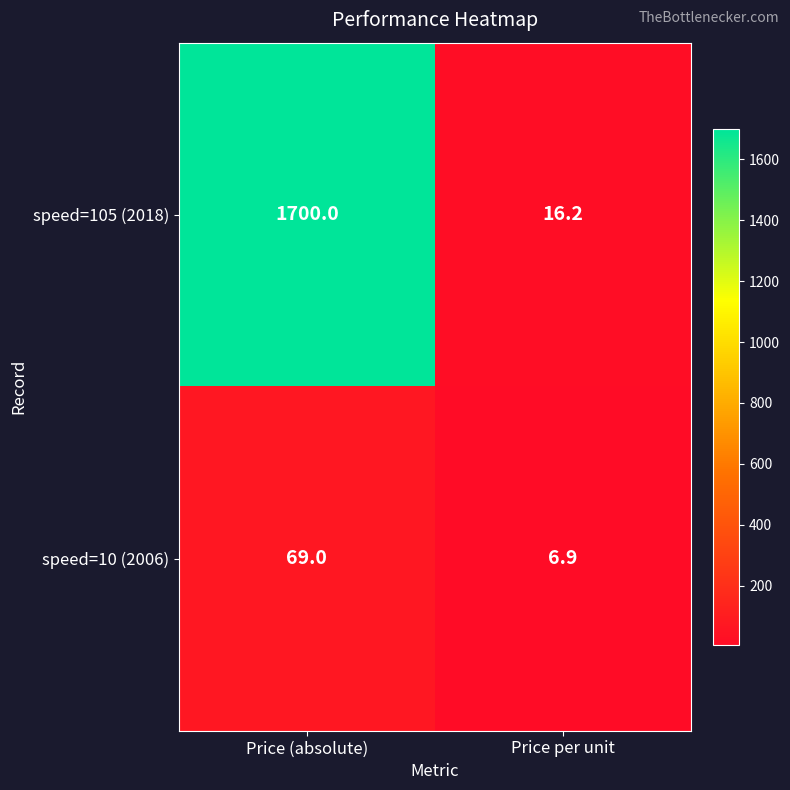

Reading right to left, what are all the values shown in this chart?

speed=105 (2018): 16.2	1700.0
speed=10 (2006): 6.9	69.0